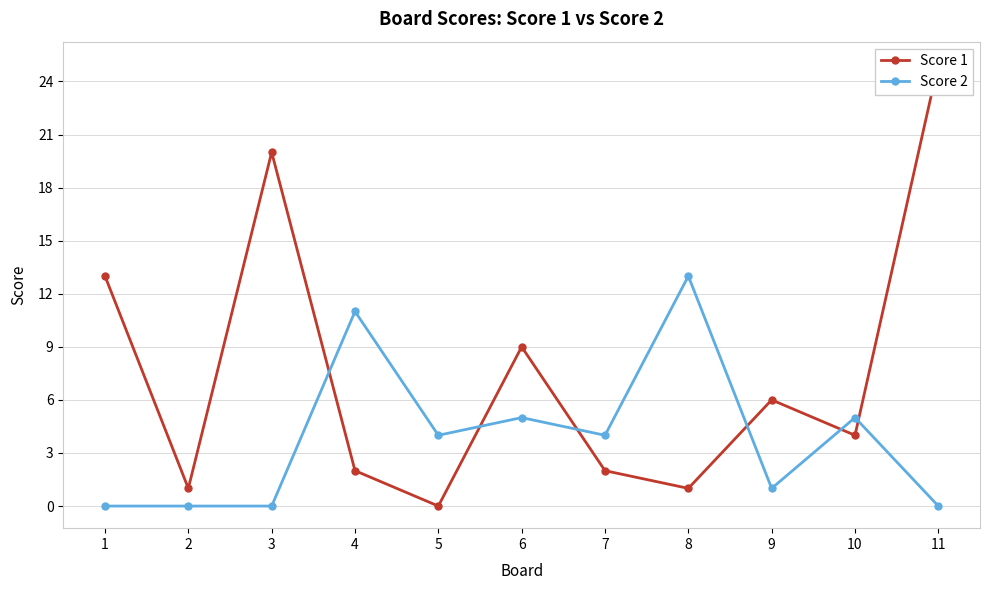

At how many categories does at least one series exceed 12?

4